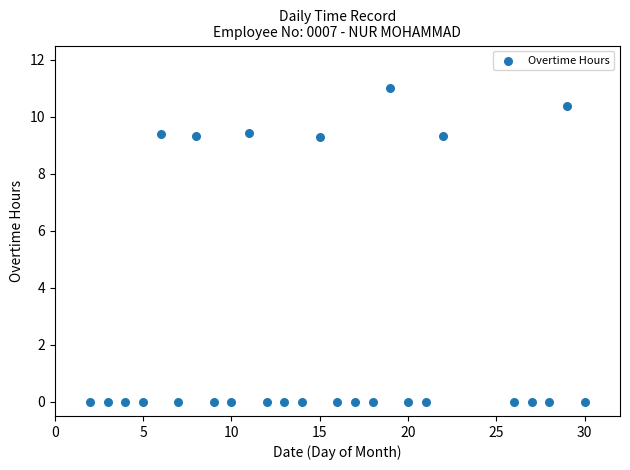

What is the range of X values (max minus min)?

28.0